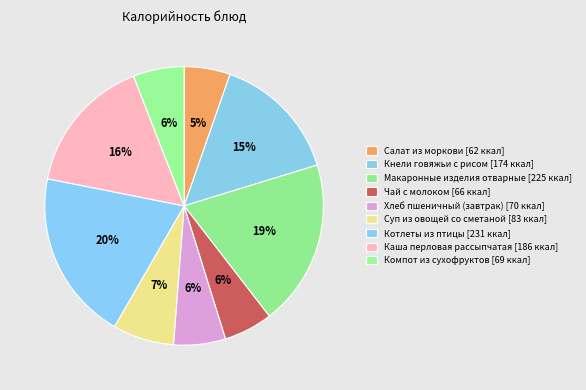

How many segments does this pie chart have?

9